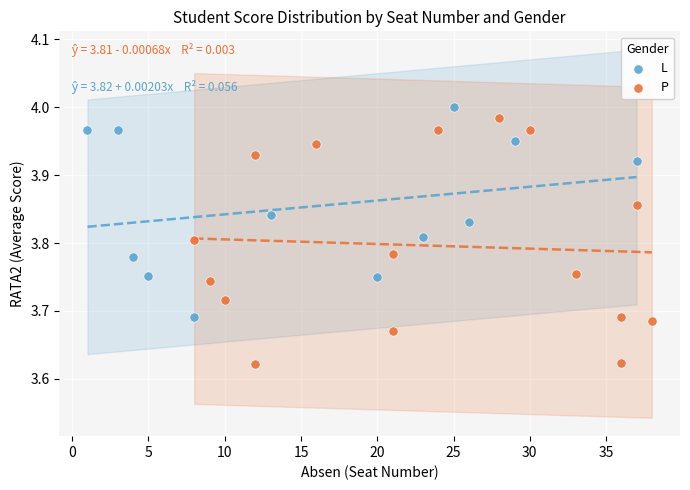

Which series has the widest spread of Y values?

P